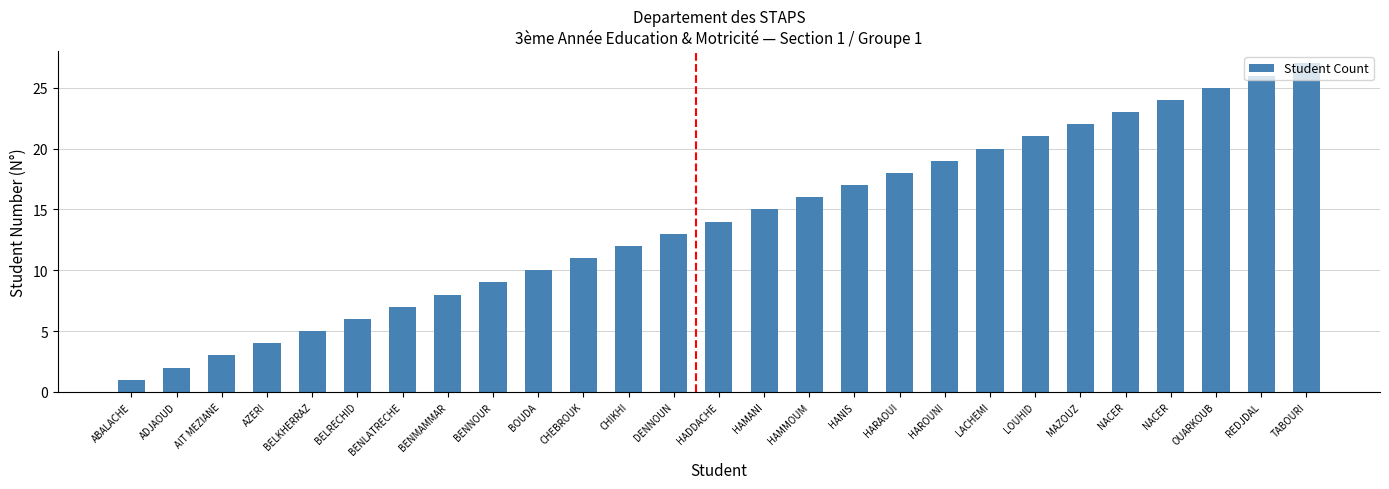

What is the smallest value displayed?

1